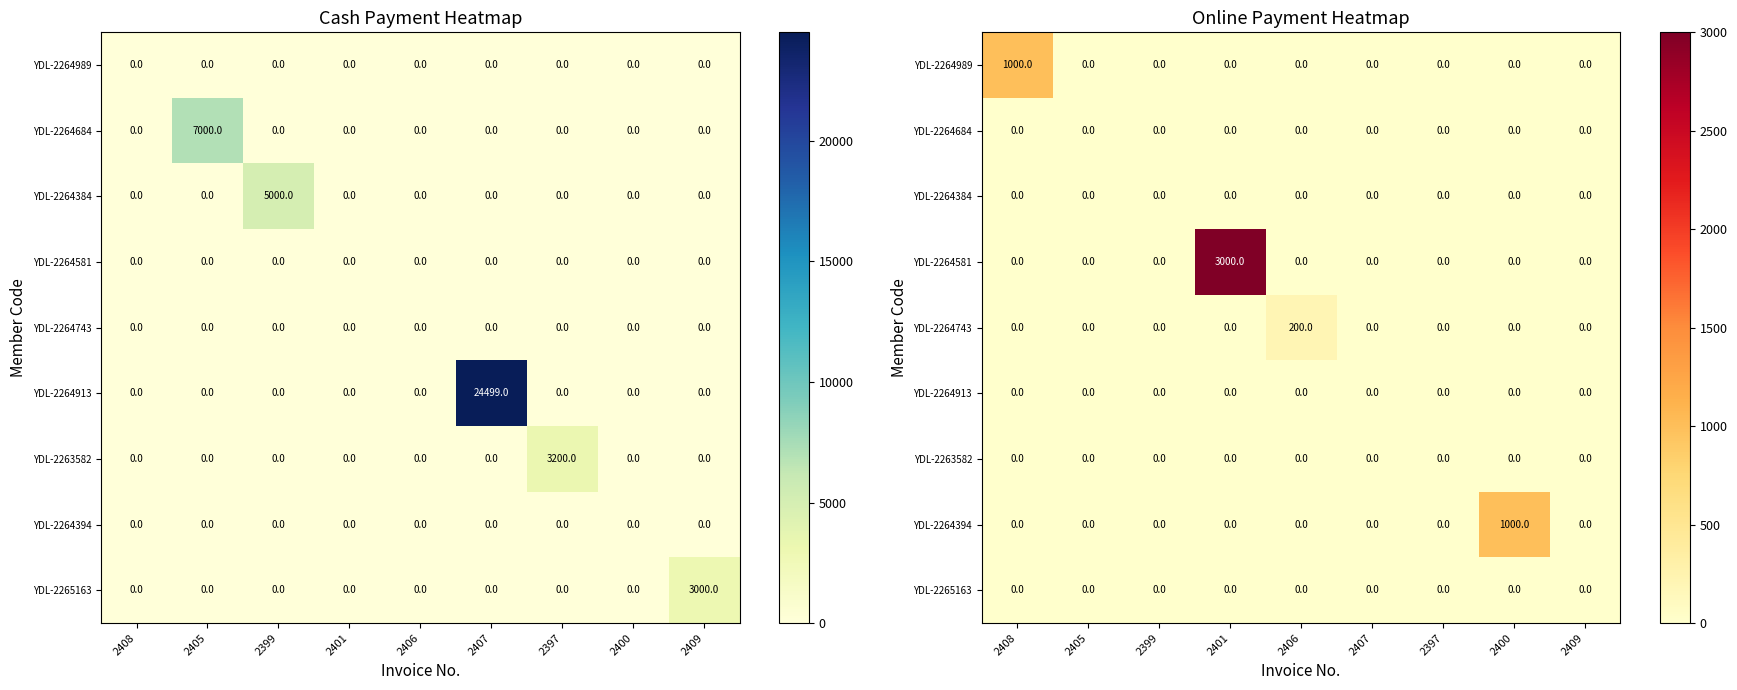

Is the value of YDL-2264684 at 2406 greater than the value of YDL-2264743 at 2400?

No